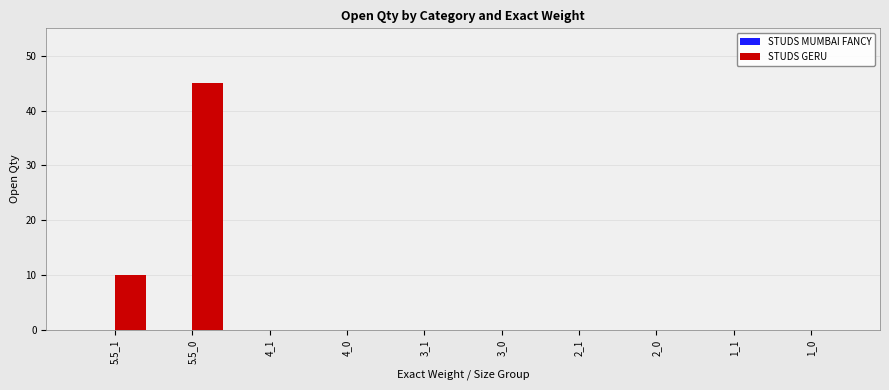

Reading left to right, list all the values displayed in this chart.

5.5_1=10	5.5_0=45	4_1=0	4_0=0	3_1=0	3_0=0	2_1=0	2_0=0	1_1=0	1_0=0